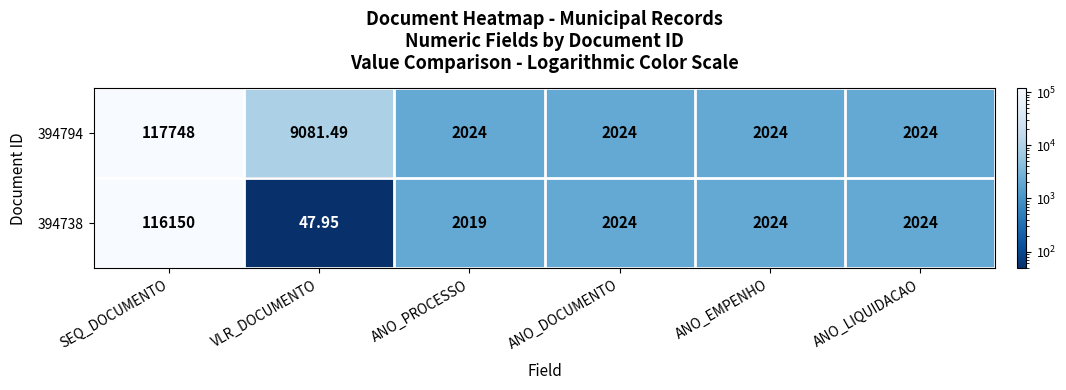

Which label corresponds to the largest value in the chart?

SEQ_DOCUMENTO